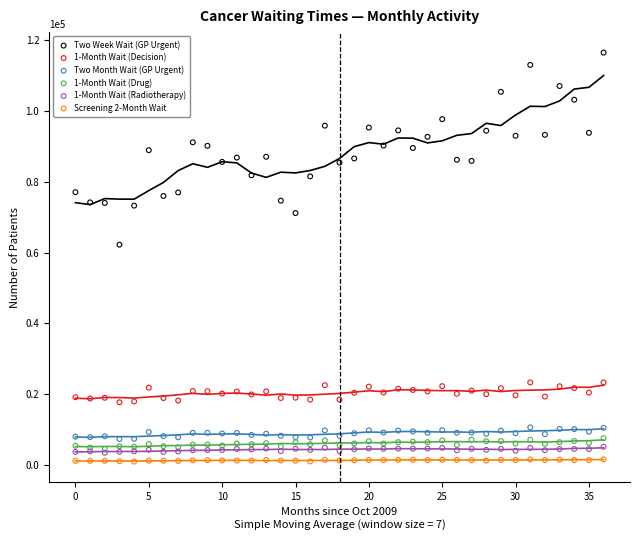

Across all series, what Y value is closest to 58754?

62258